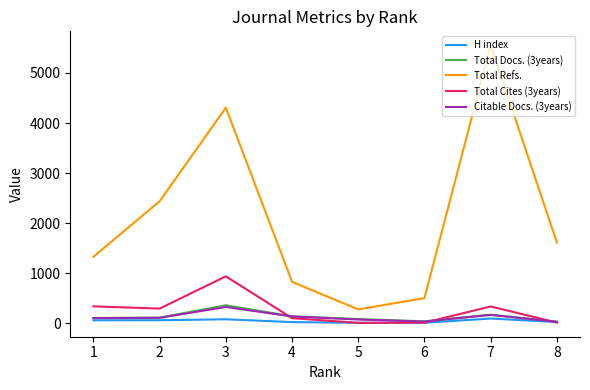

List the labels in order of Total Refs. value, largest first.

7, 3, 2, 8, 1, 4, 6, 5